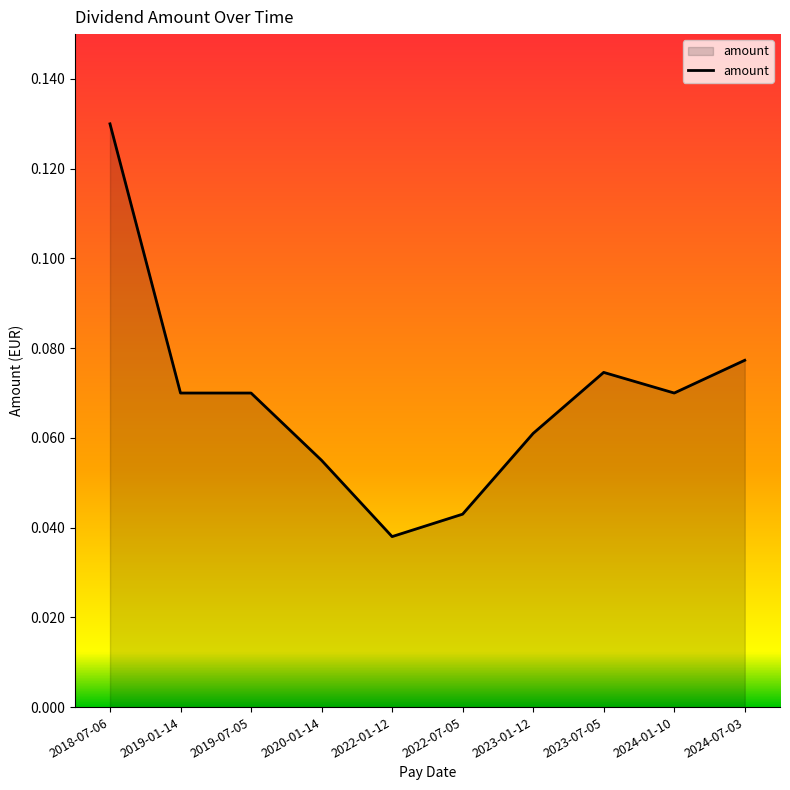

What position from the left is 2022-07-05?

6